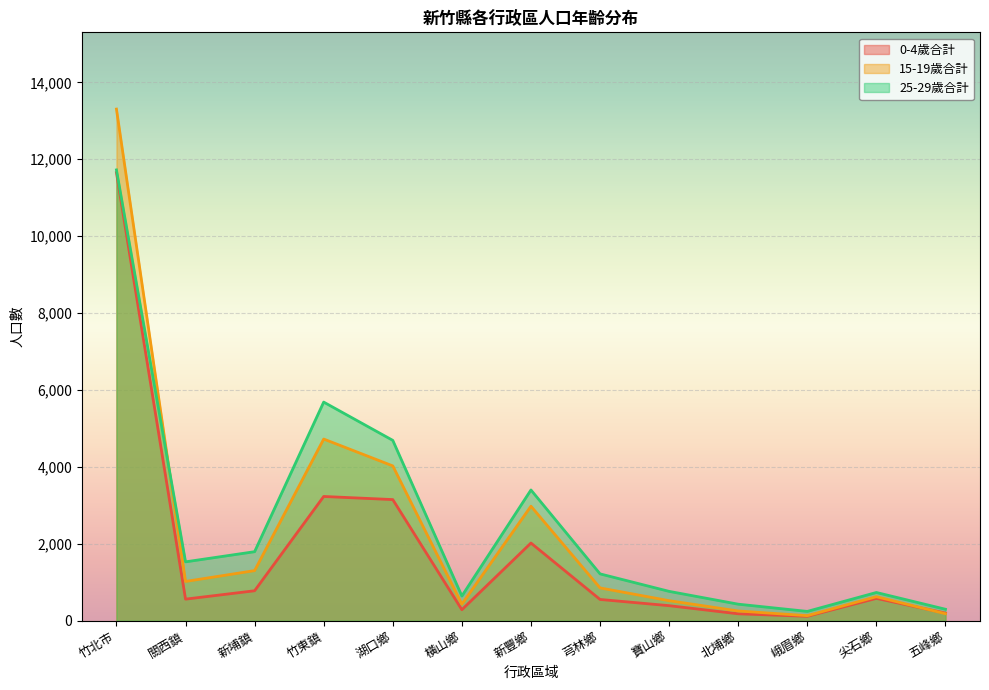

What is the label of the 8th point from the right?

橫山鄉